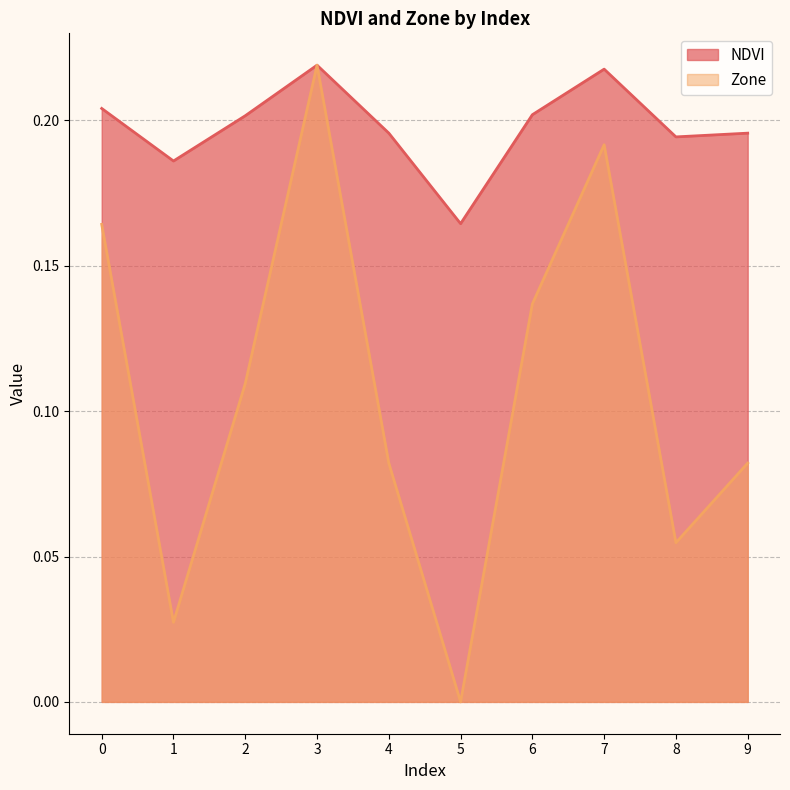

Where is Zone nearest to the value 0?

5